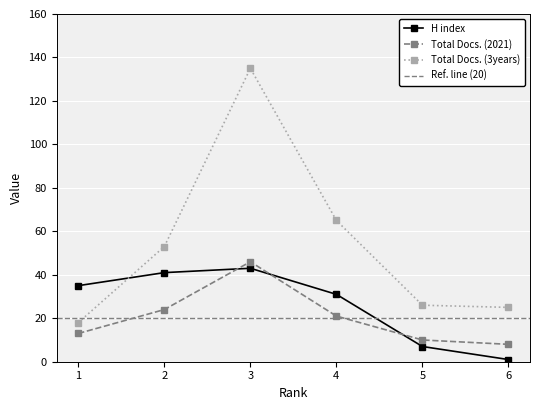

What is the value of the Total Docs. (2021) point at the 1st from the left?

13